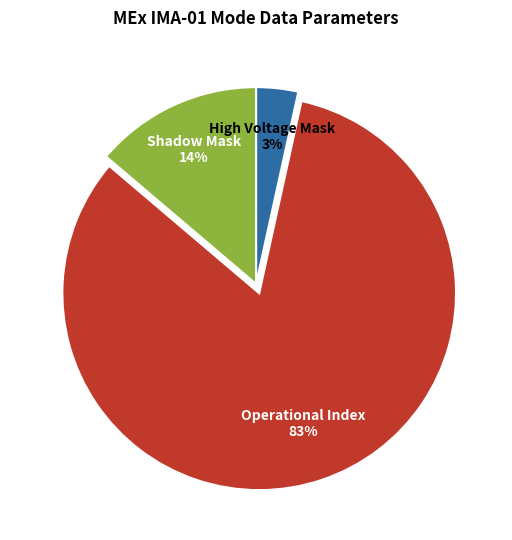

Which has a higher value, High Voltage Mask or Shadow Mask?

Shadow Mask